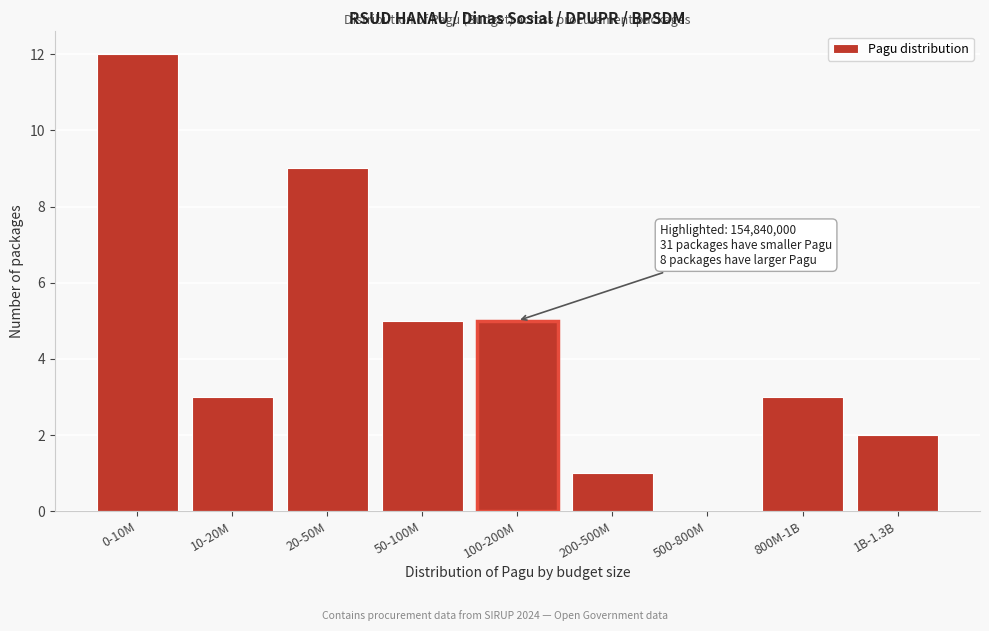

Reading right to left, list all the values displayed in this chart.

1B-1.3B=2	800M-1B=3	500-800M=0	200-500M=1	100-200M=5	50-100M=5	20-50M=9	10-20M=3	0-10M=12